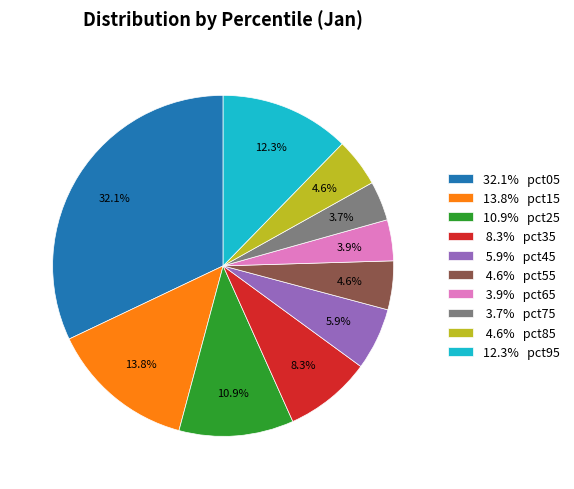

To the nearest percent, what is the difference between the largest and smallest slice percentages?

28%